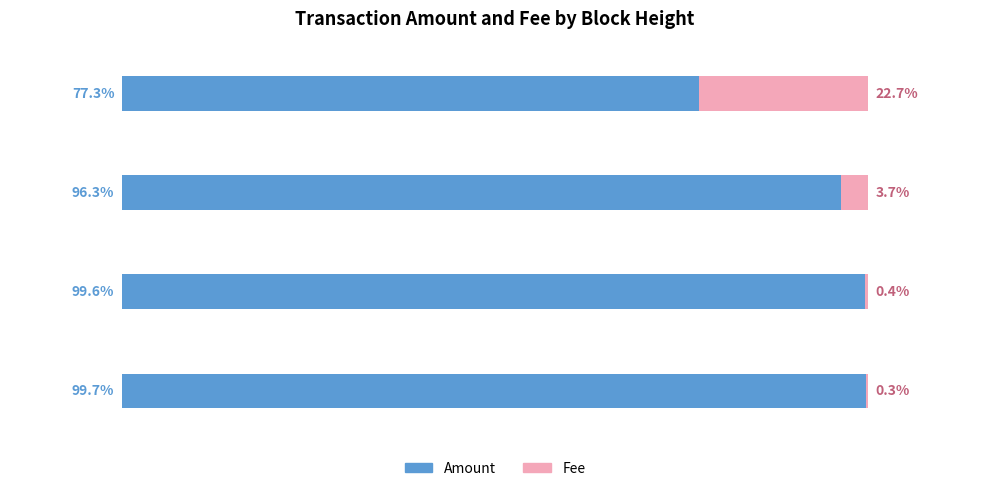

What are all the series names shown in the legend?

Amount, Fee